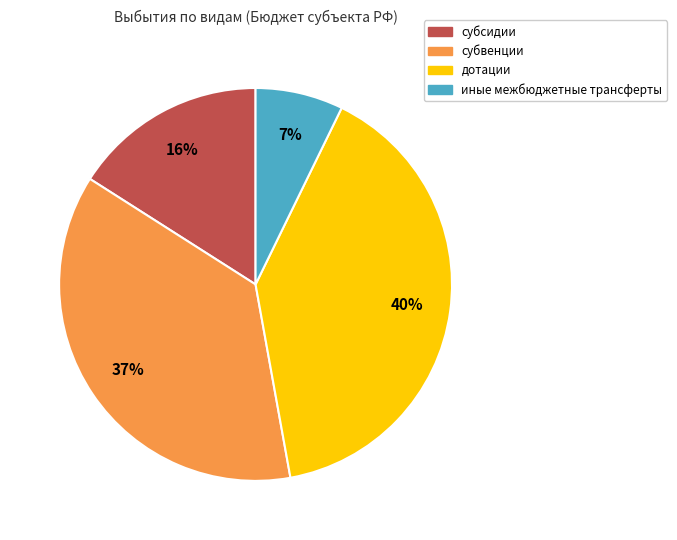

To the nearest percent, what is the difference between the субсидии and иные межбюджетные трансферты slice percentages?

9%